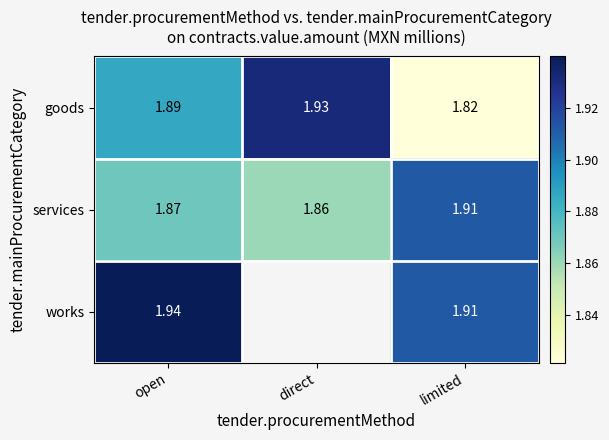

Is the value of goods at open greater than the value of works at open?

No